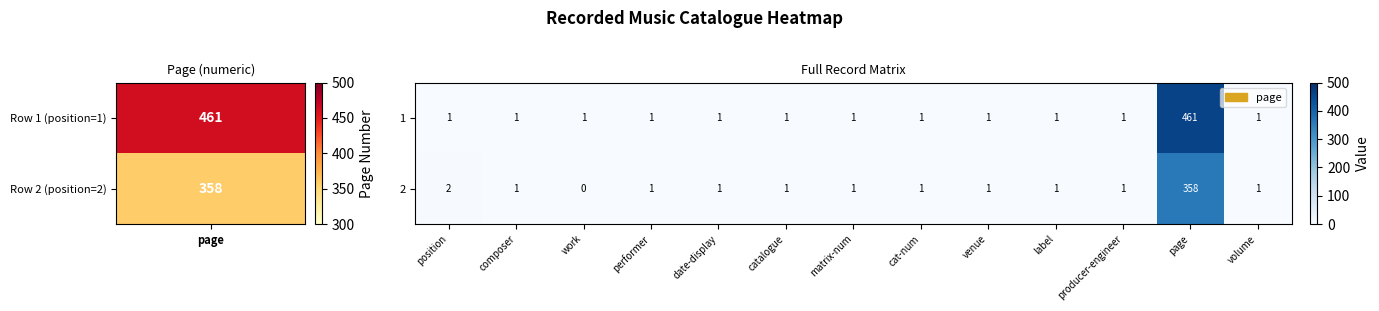

How many categories are shown in the chart?

13